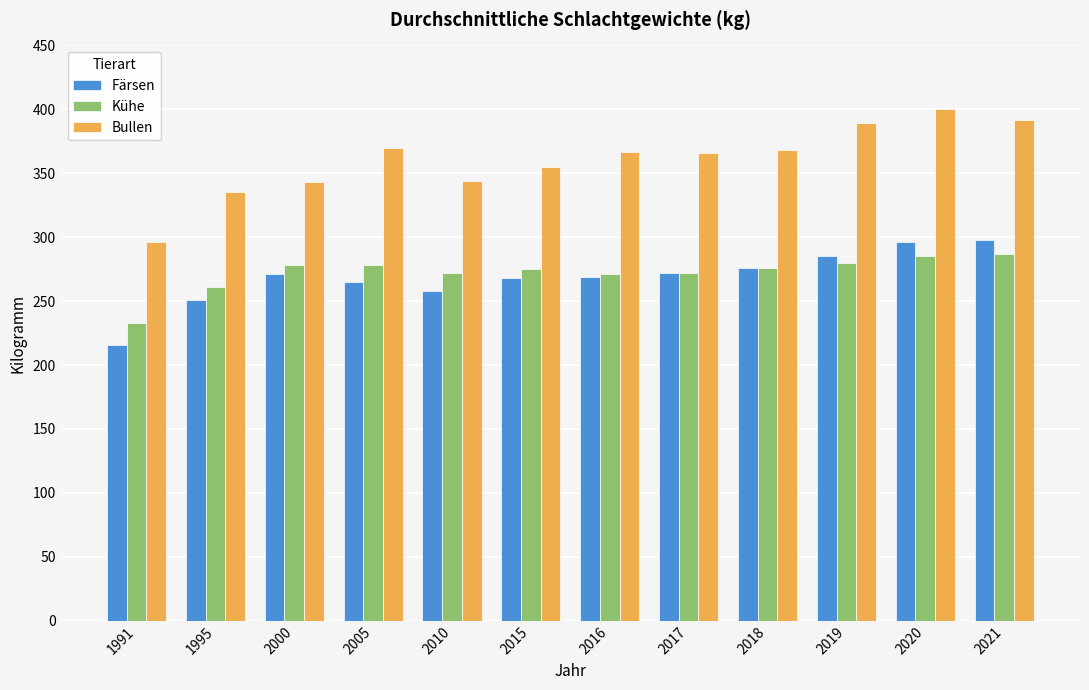

Is it true that Färsen equals 269 at 2016?

True